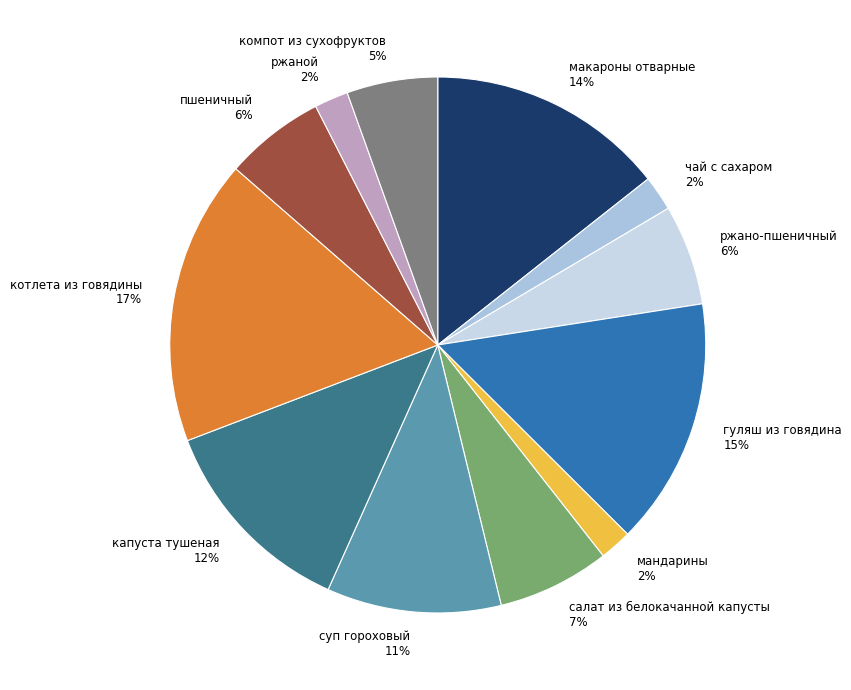

The пшеничный slice represents 6% of the pie. True or false?

True